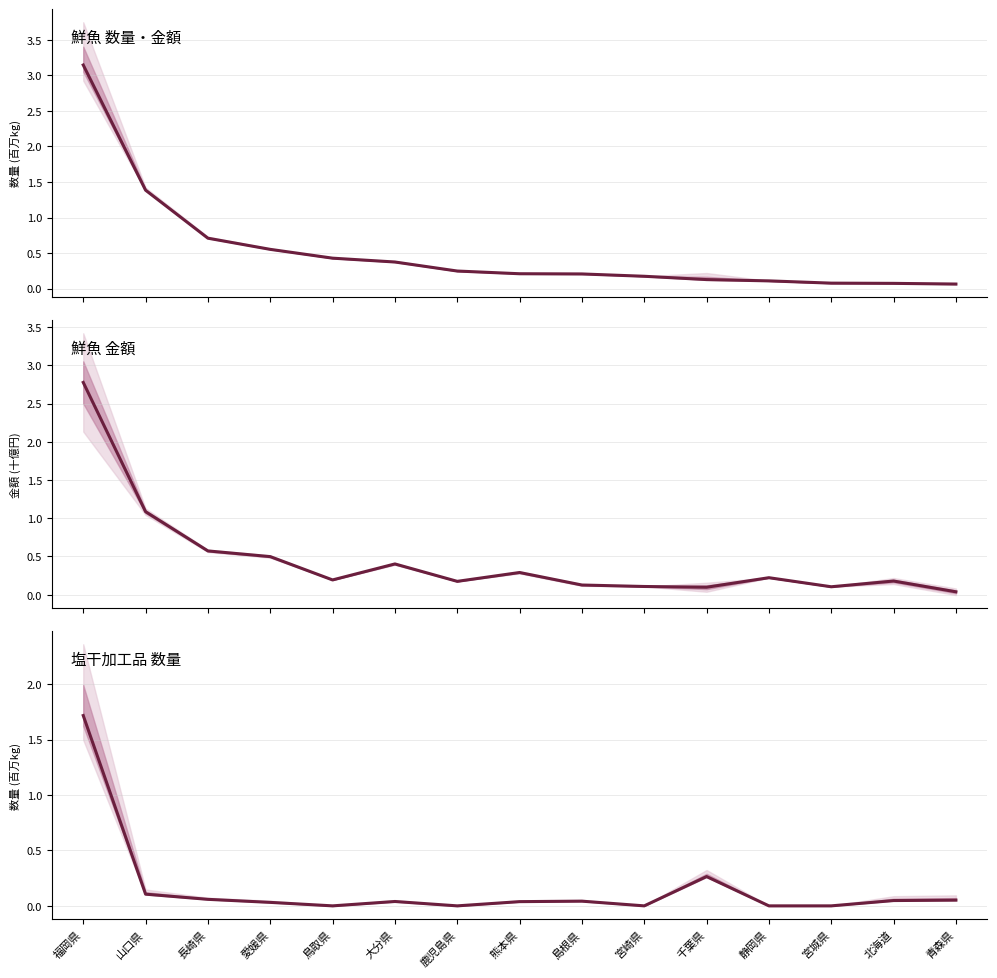

What is the maximum value for 鮮魚 金額?

2.8